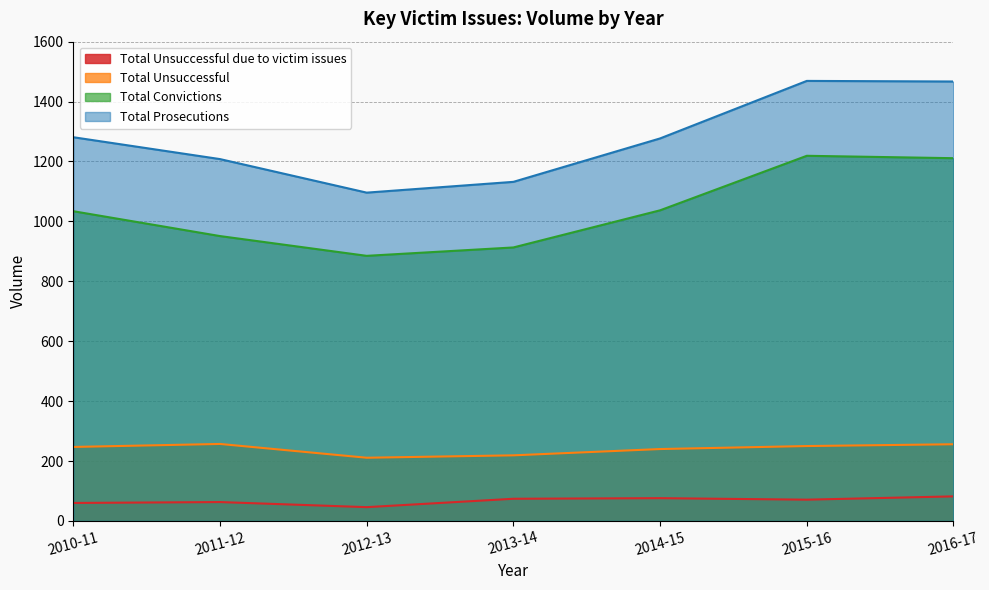

What is the highest value of the Total Convictions series?

1219